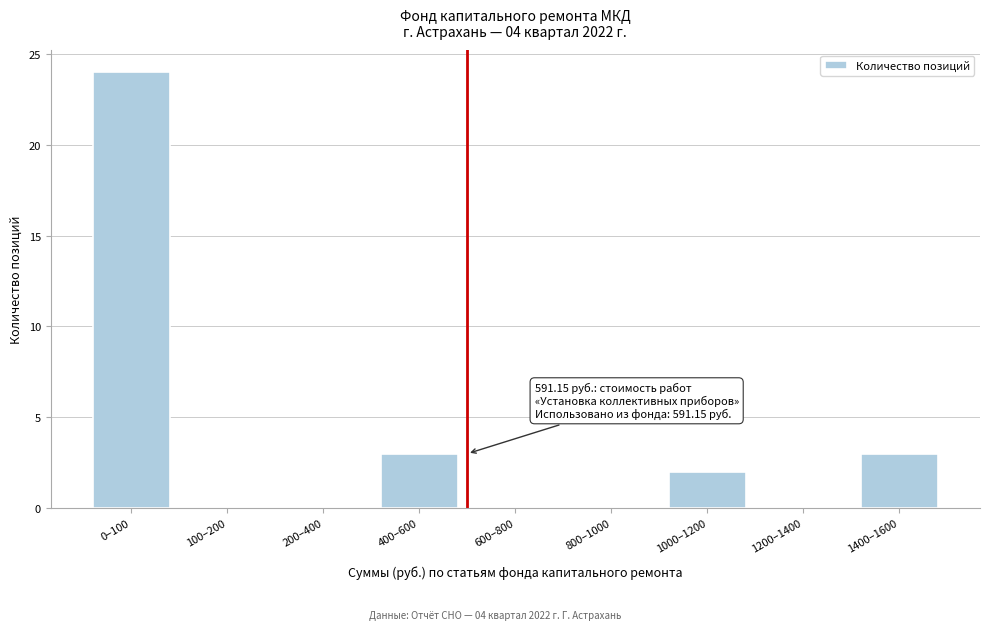

Reading right to left, transcribe all the data shown in this chart.

1400–1600=3	1200–1400=0	1000–1200=2	800–1000=0	600–800=0	400–600=3	200–400=0	100–200=0	0–100=24